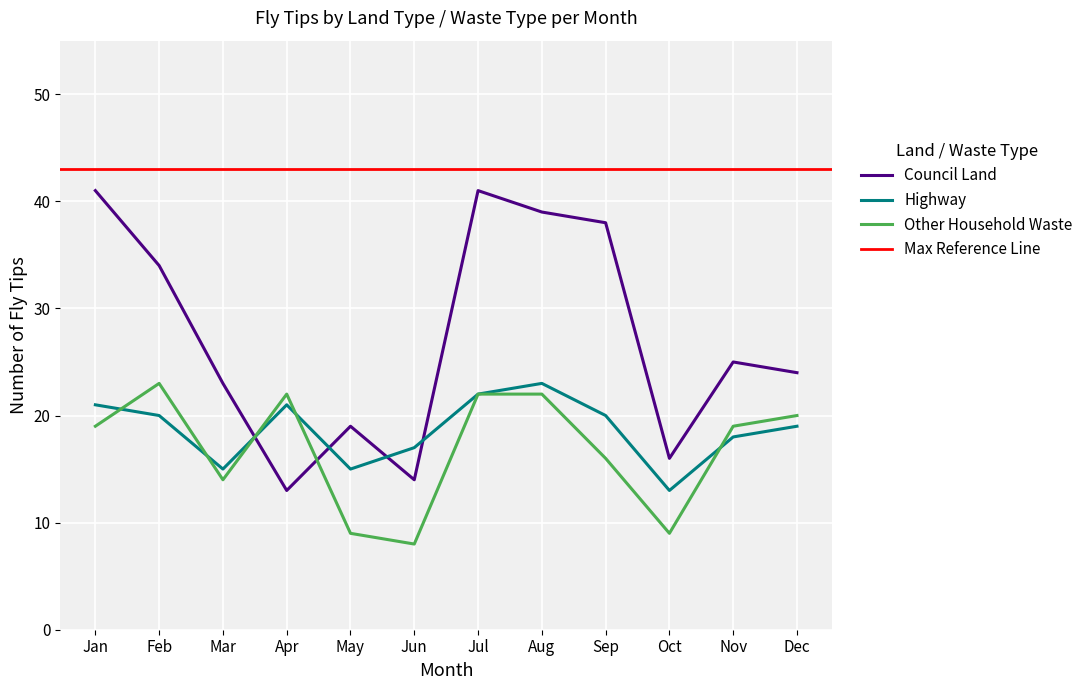

How many lines are shown in the chart?

3